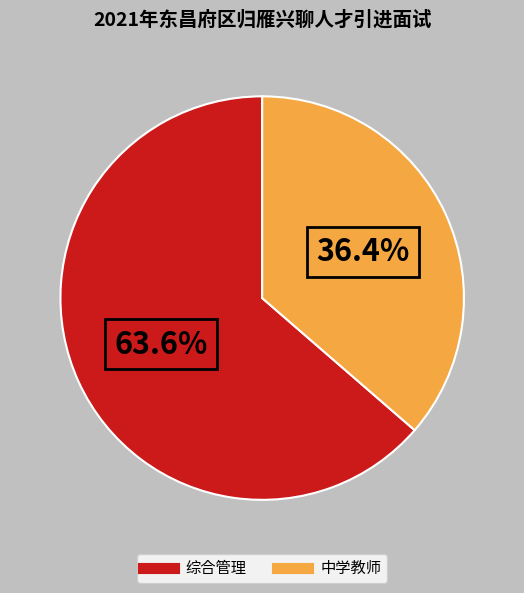

What is the total percentage of 综合管理 and 中学教师?

100.0%